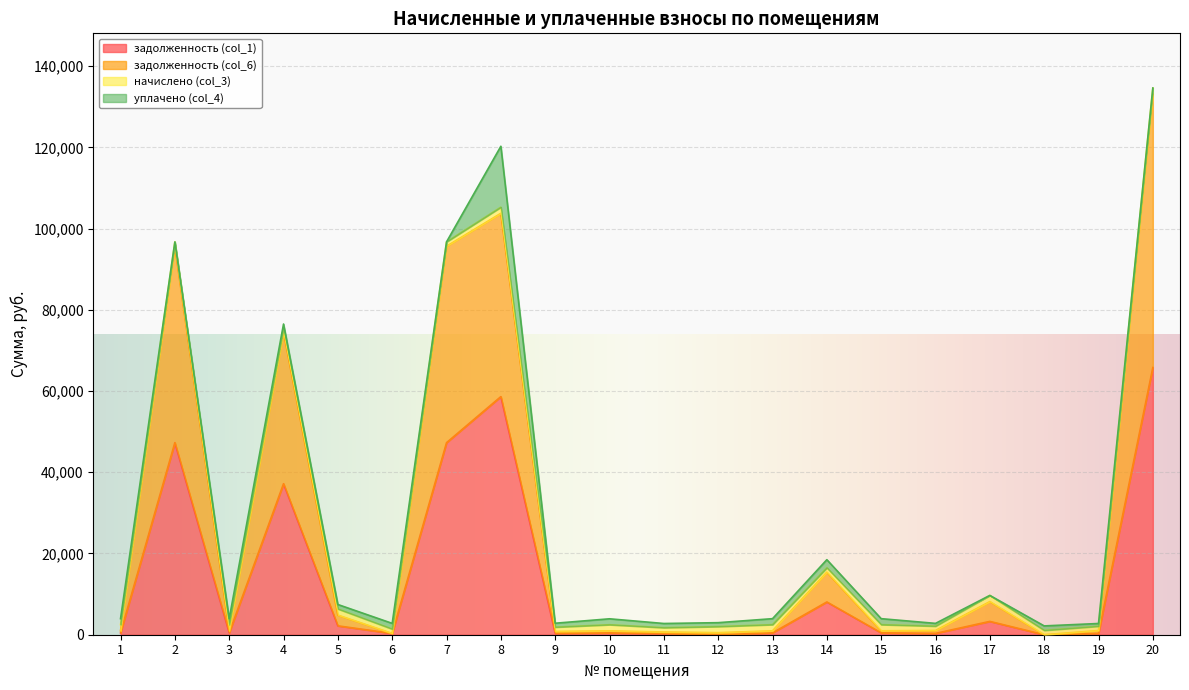

True or false: задолженность (col_6) and задолженность (col_1) intersect in this chart.

False